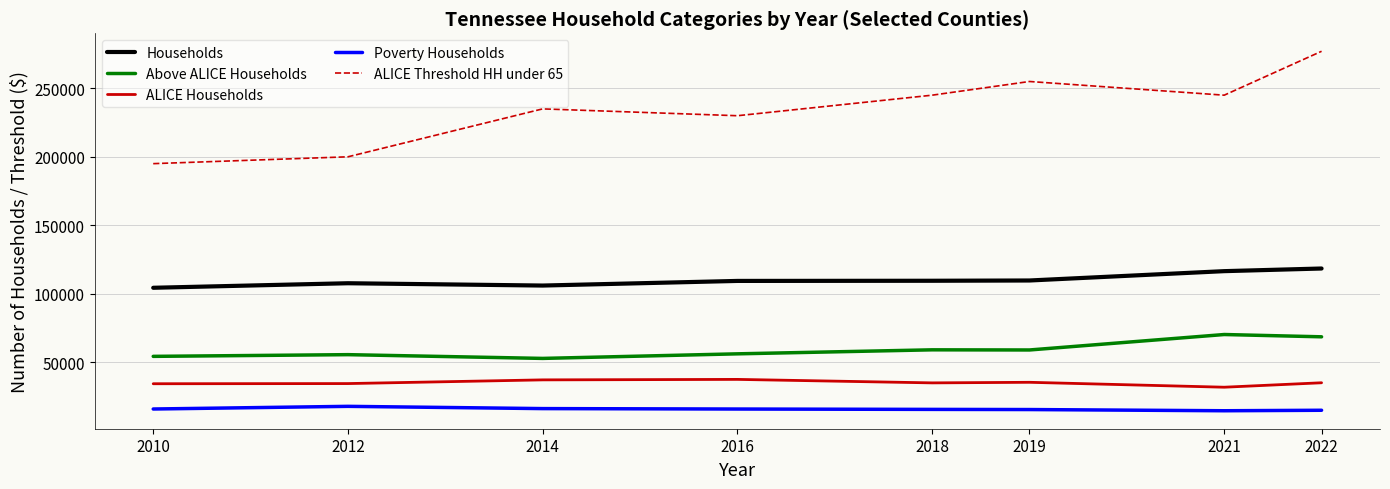

True or false: Poverty Households and Above ALICE Households intersect in this chart.

False